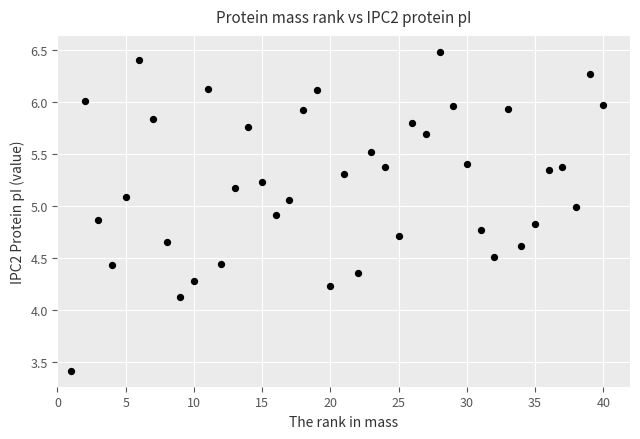

What is the range of Y values (max minus min)?

3.1